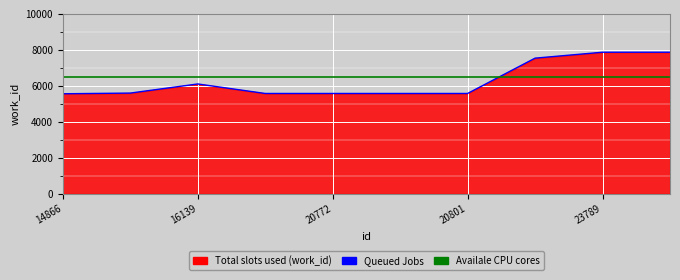

What is the value of the Availale CPU cores point at the 6th from the left?

6500